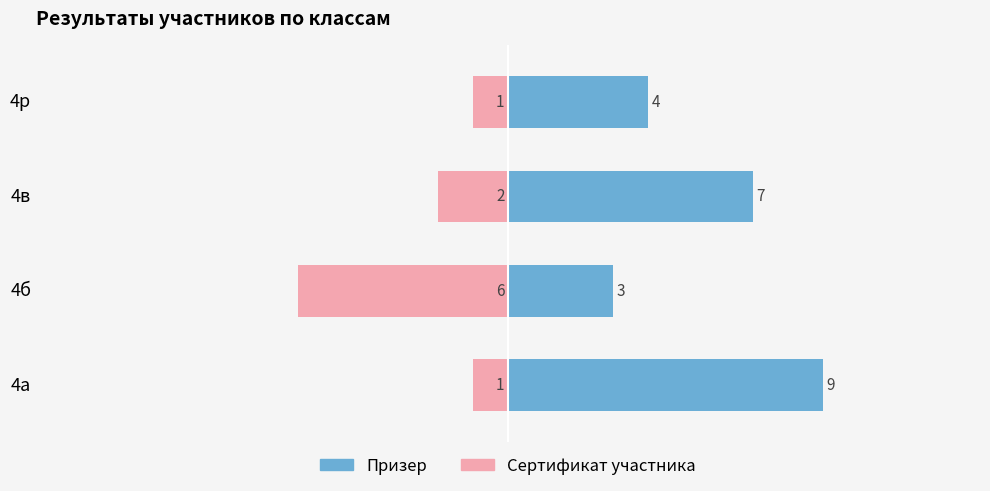

What are all the series names shown in the legend?

Призер, Сертификат участника